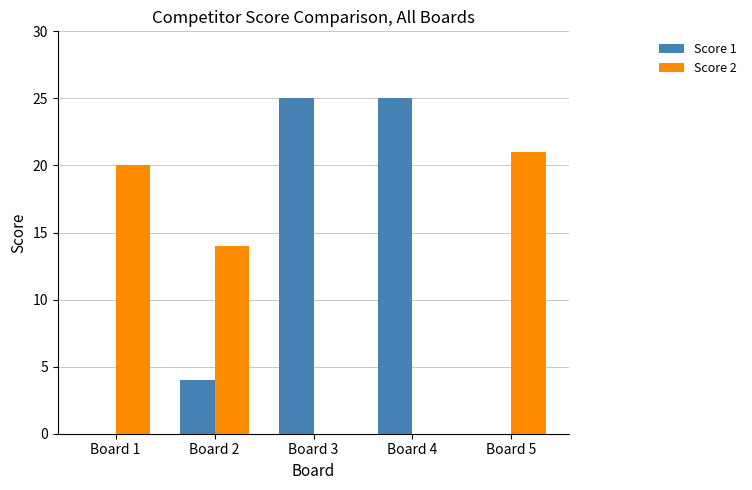

Is the value of Score 1 at Board 3 greater than the value of Score 2 at Board 5?

Yes